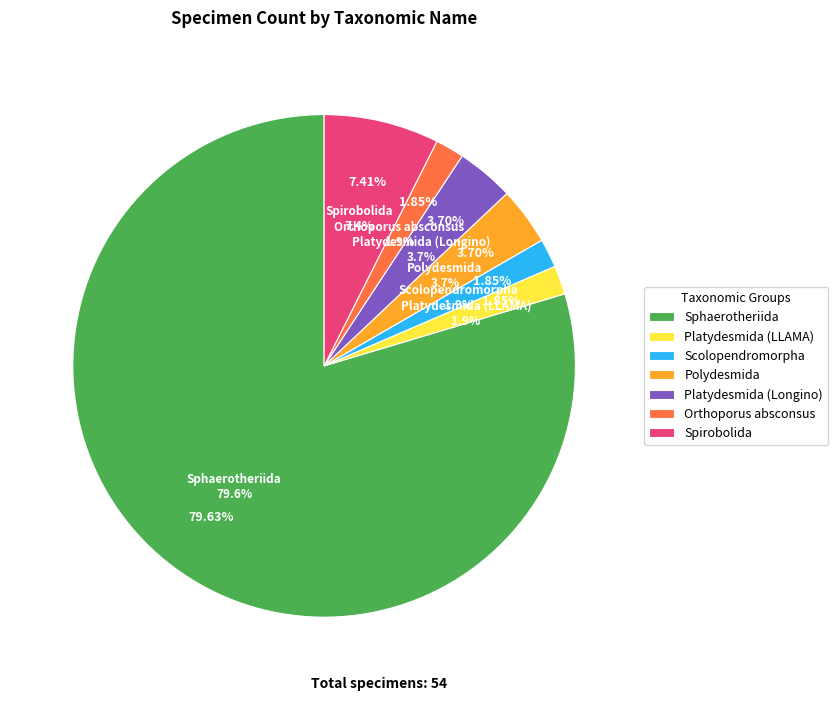

What percentage is the Polydesmida slice, to the nearest percent?

4%